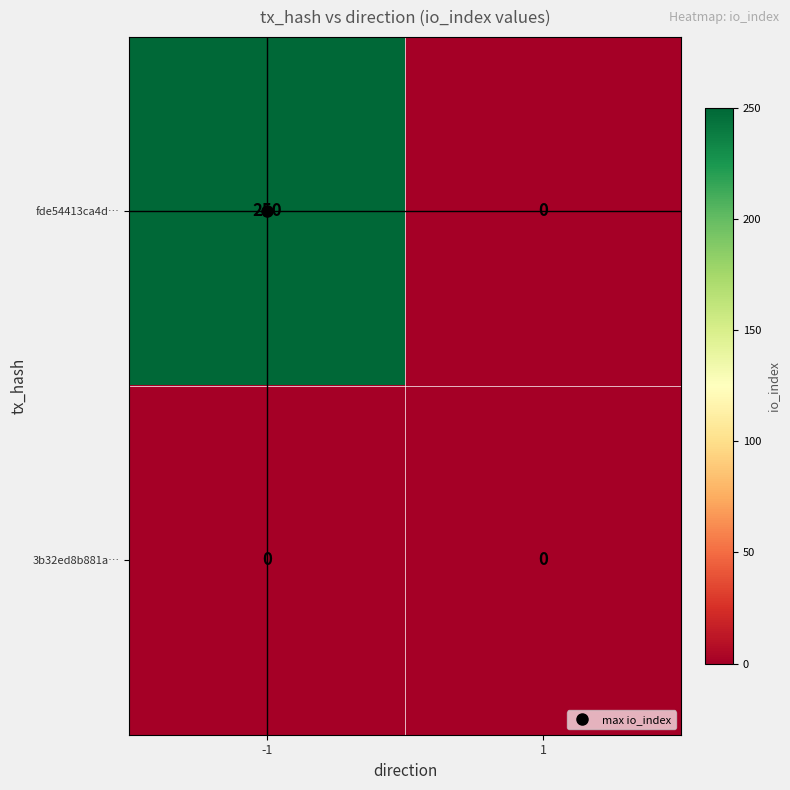

Rank the series by their average value, from lowest to highest.

3b32ed8b881a…, fde54413ca4d…